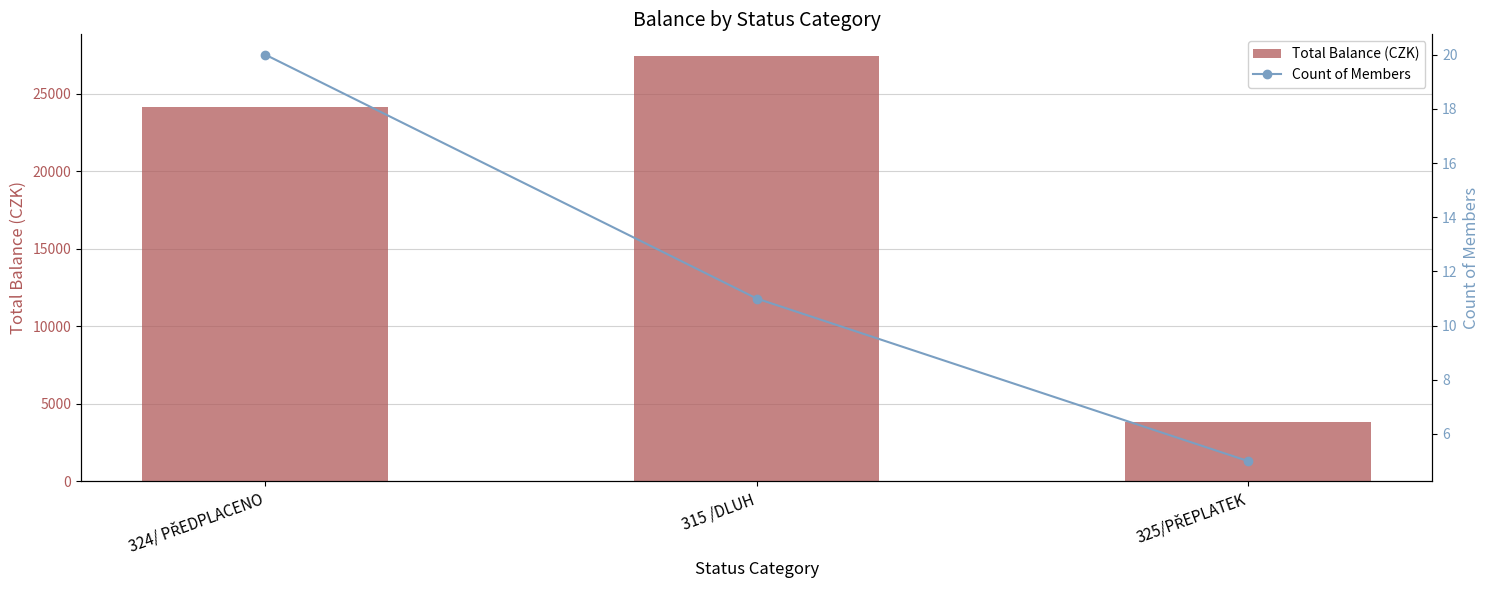

What is the maximum value for Count of Members?

20